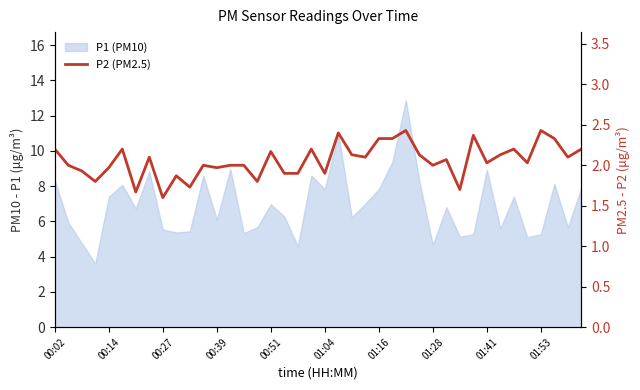

Is it true that the value at 26 is 2.4?

True